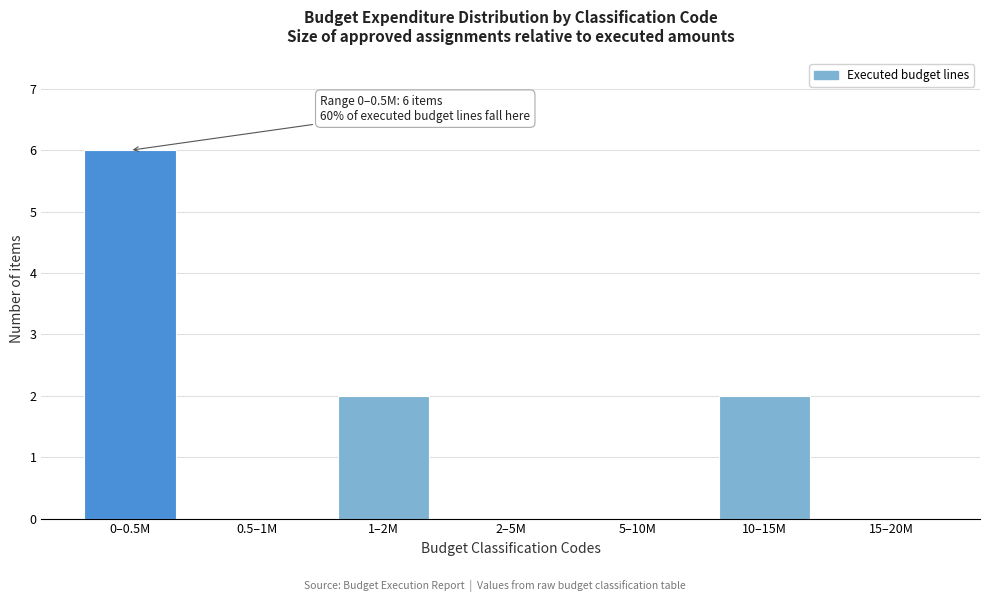

Reading left to right, what are all the values shown in this chart?

0–0.5M=6	0.5–1M=0	1–2M=2	2–5M=0	5–10M=0	10–15M=2	15–20M=0